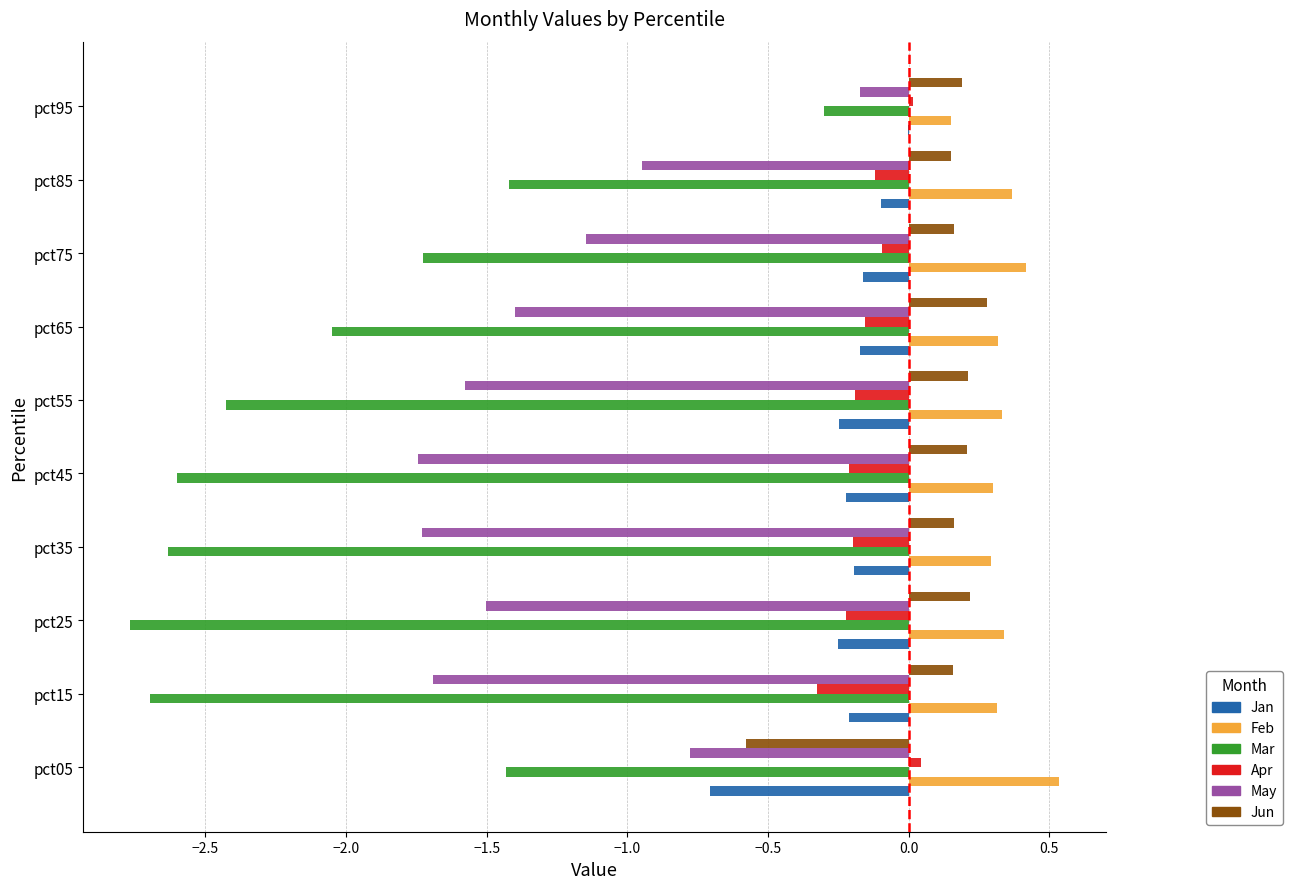

What is the sum of all Mar values?

-20.1